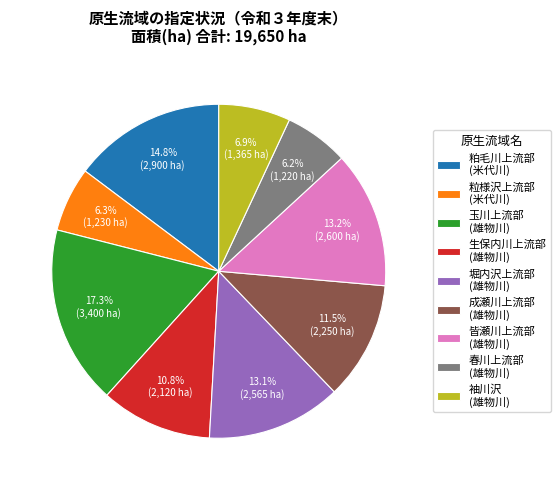

Does any single category account for the majority?

No